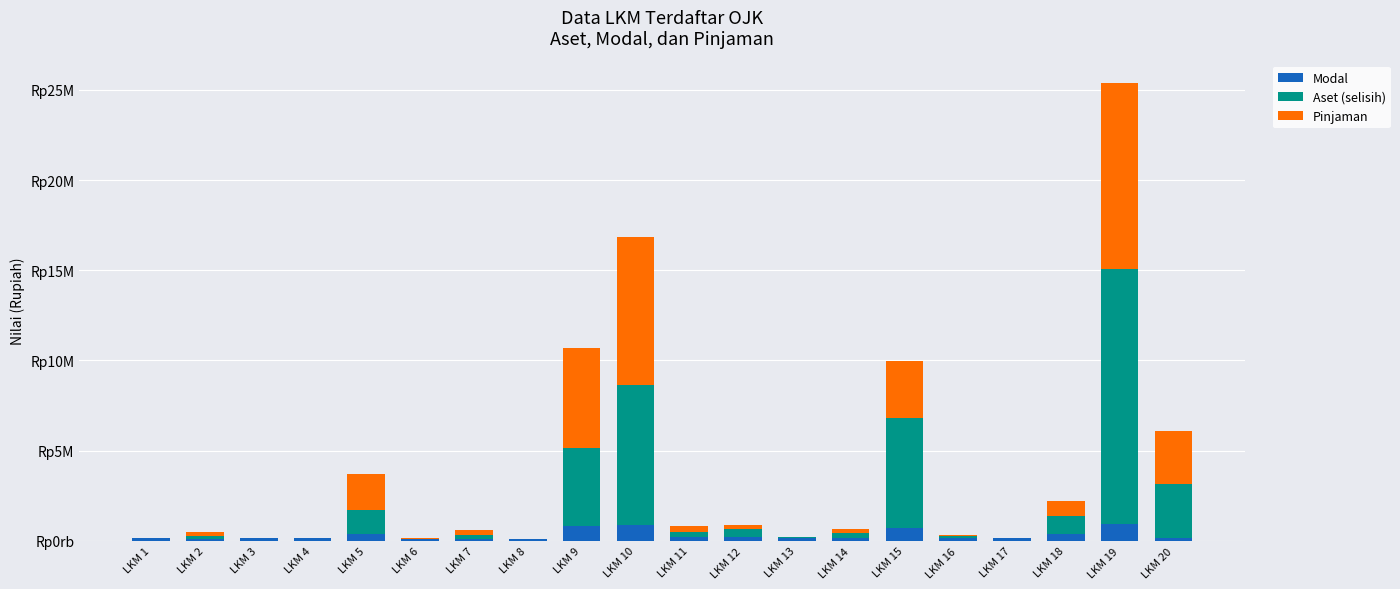

Between LKM 4 and LKM 8, which is larger?

LKM 4